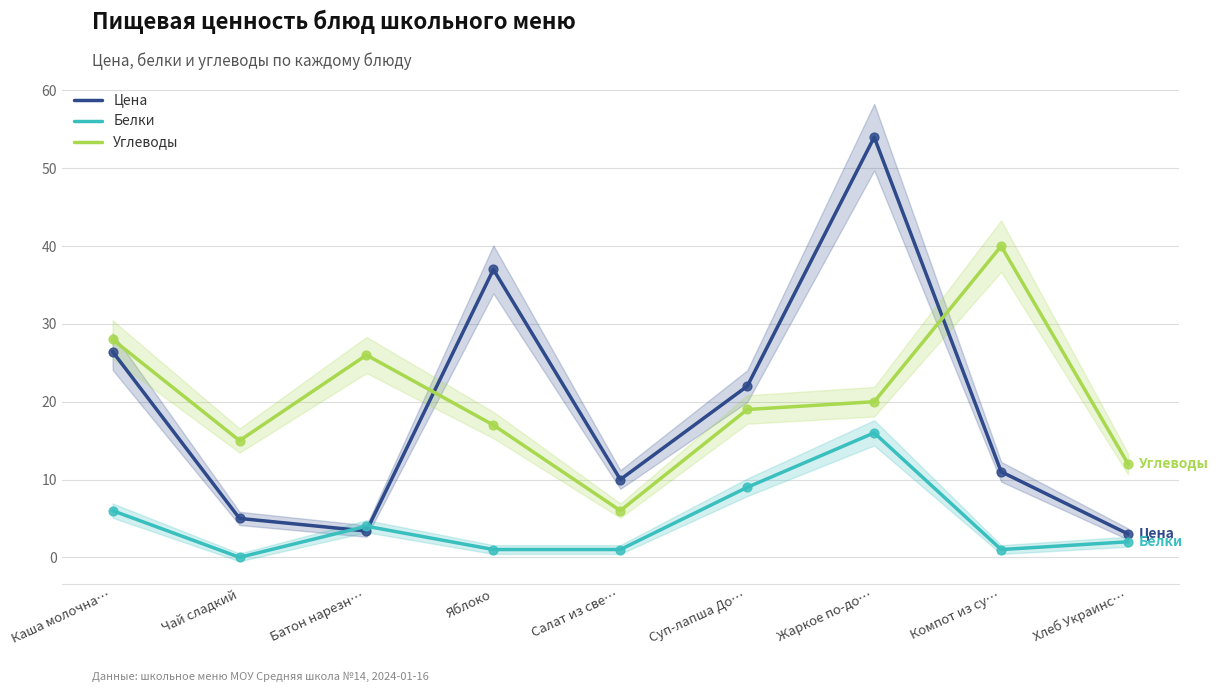

Which series has the largest total across all categories?

Углеводы